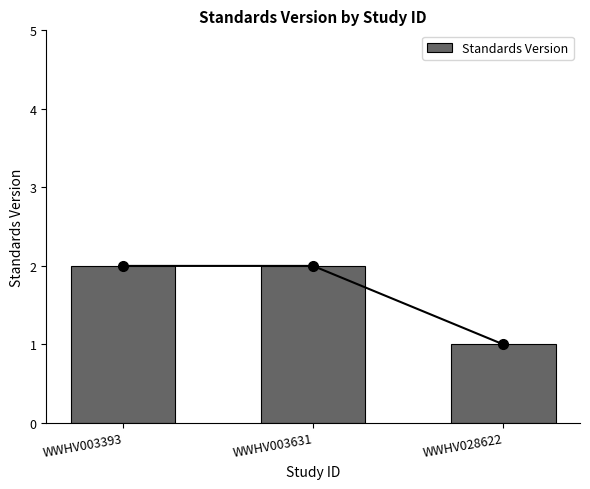

What is the average value?

2